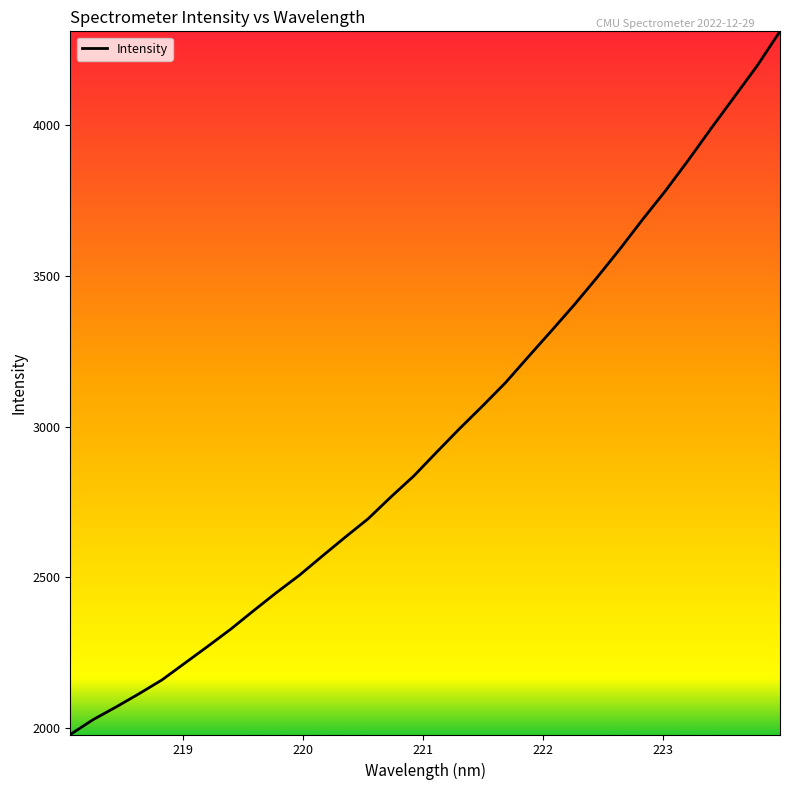

What is the smallest value displayed?

1978.8